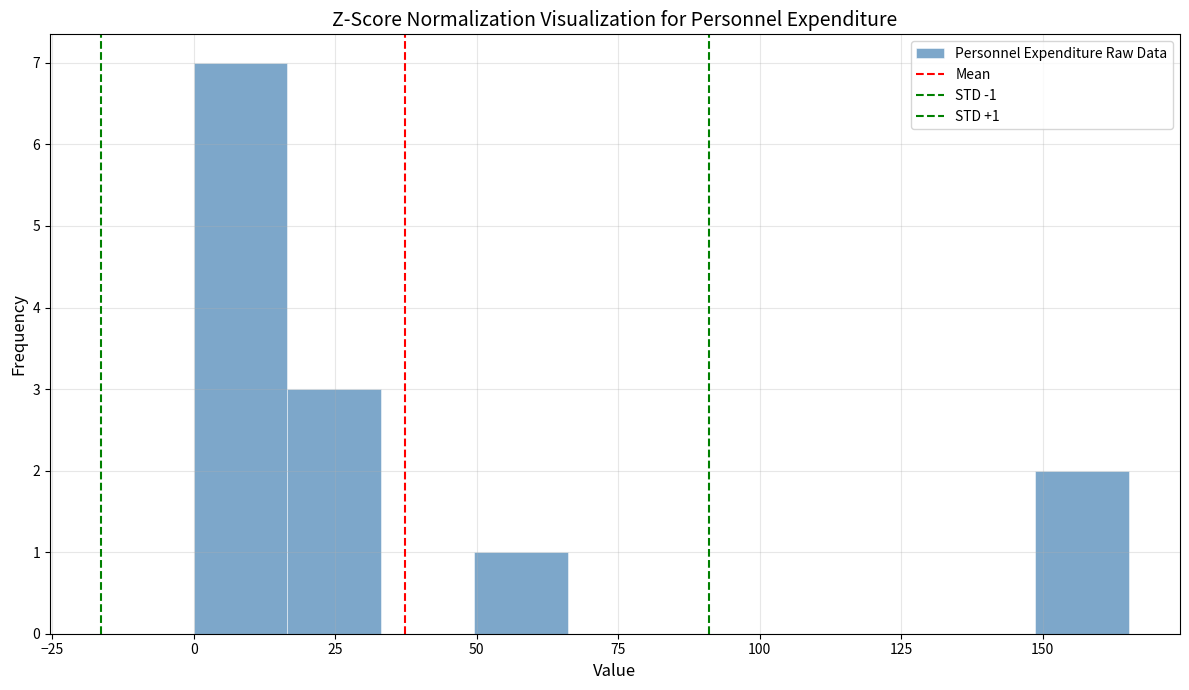

Around what value on the x-axis is the tallest bar? Give the approximate position of its centre, as read against the axis.

10